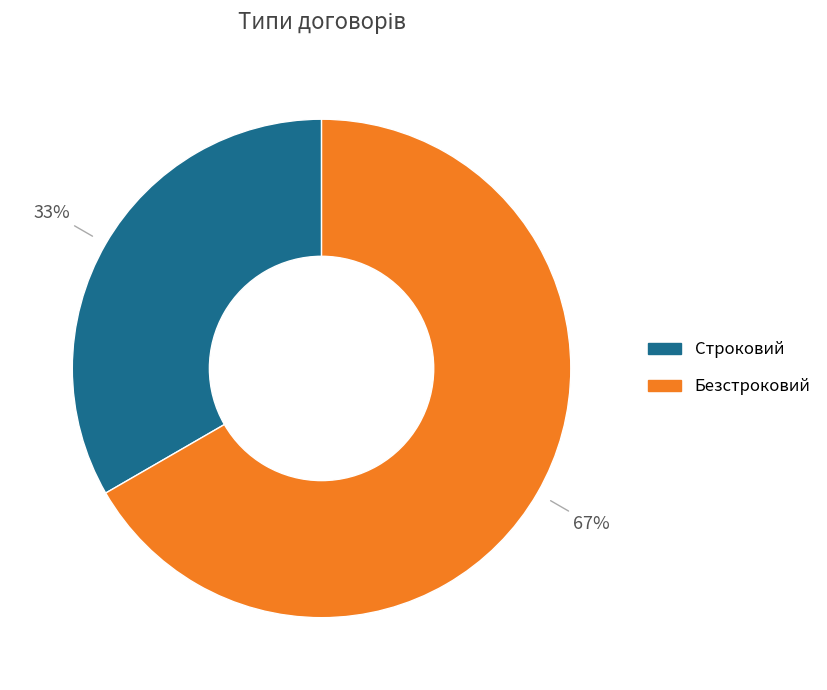

How many segments does this pie chart have?

2